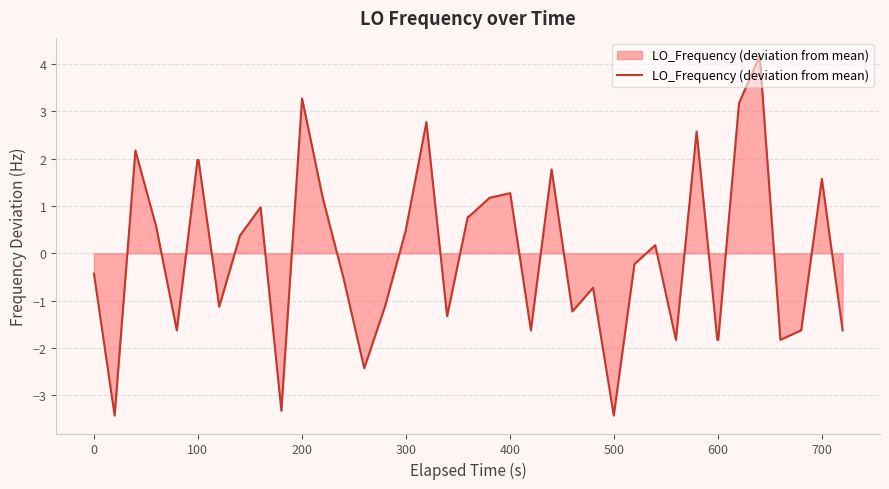

What is the difference between the maximum and minimum values?

7.6